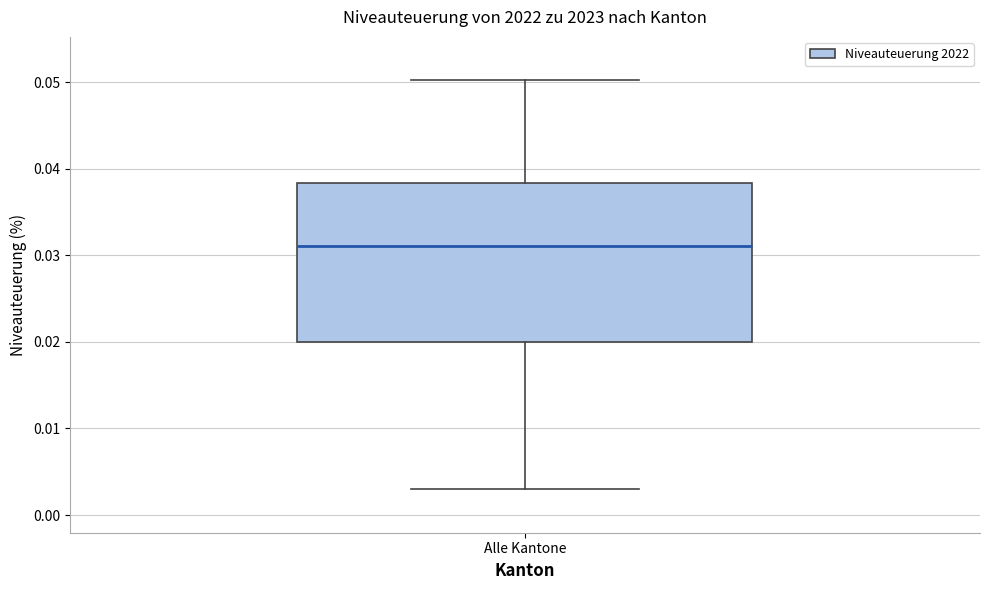

Where does the upper whisker of the box for Alle Kantone end on the y-axis? The values are not printed on the chart, so give them approximately, as read against the axis.

0.050